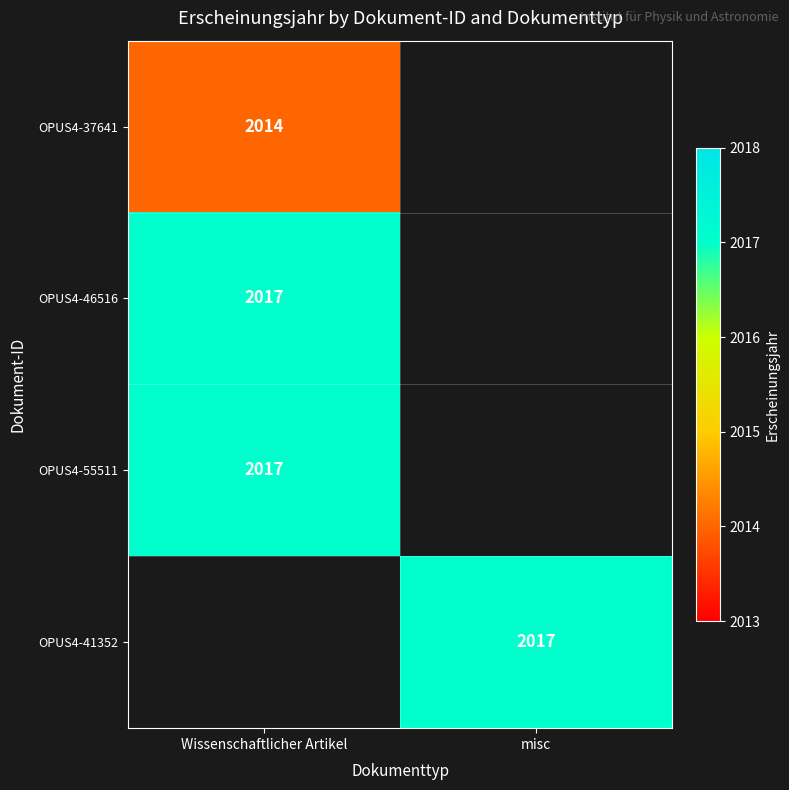

Is it true that OPUS4-41352 equals 936 at misc?

False